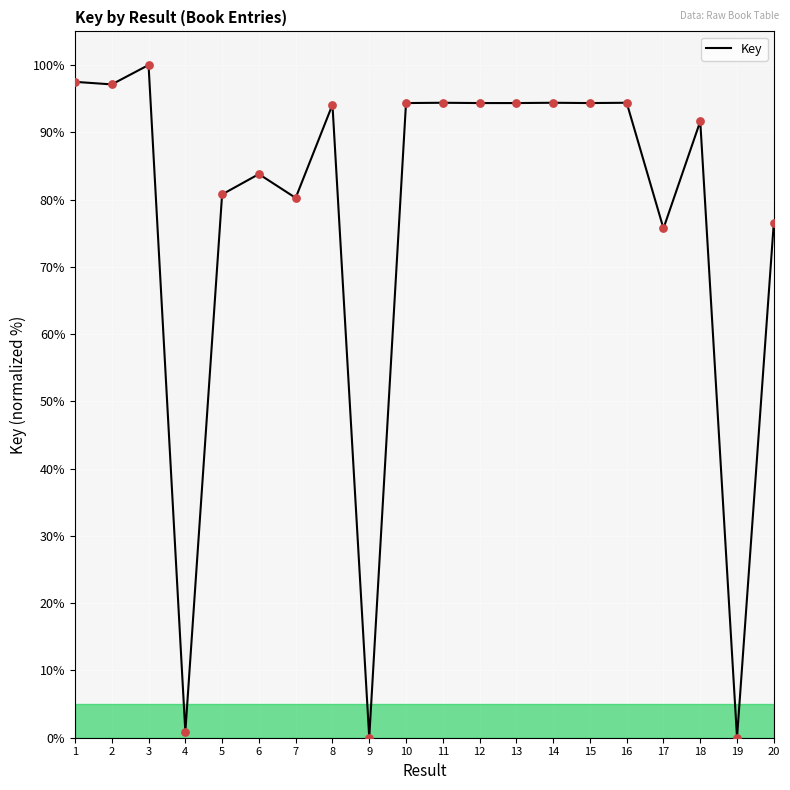

What is the change in value from 4 to 6?

+82.9